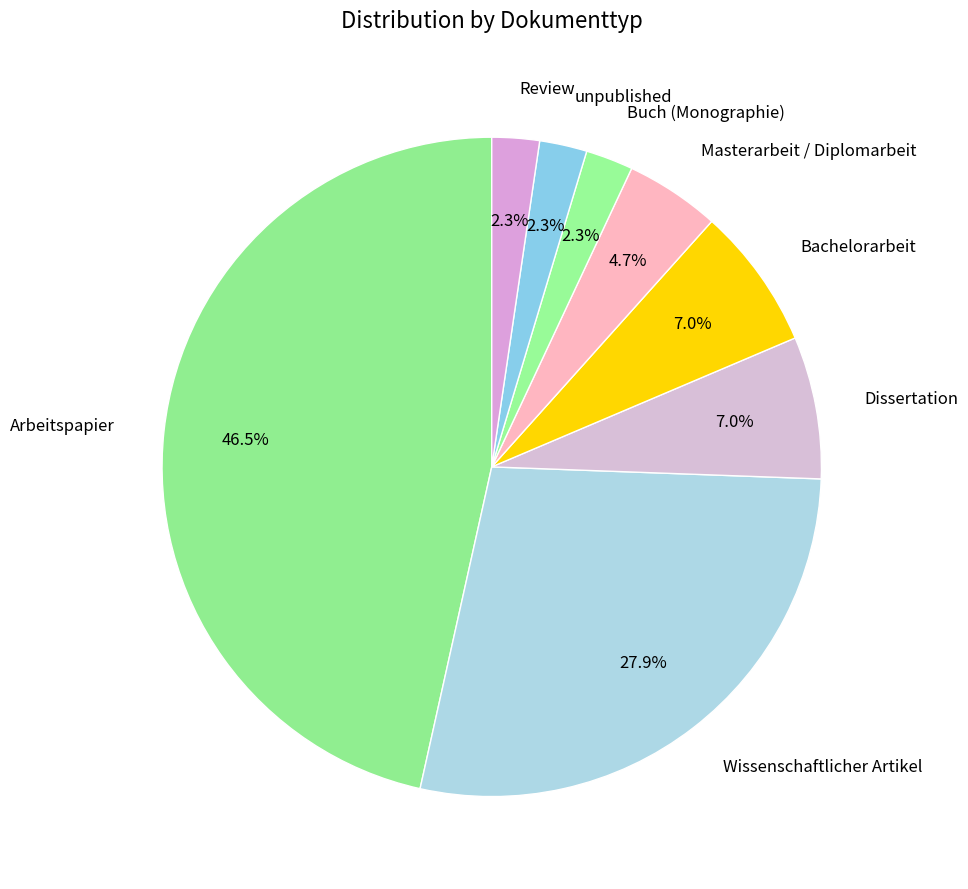

To the nearest percent, what percentage of the pie is Wissenschaftlicher Artikel?

28%